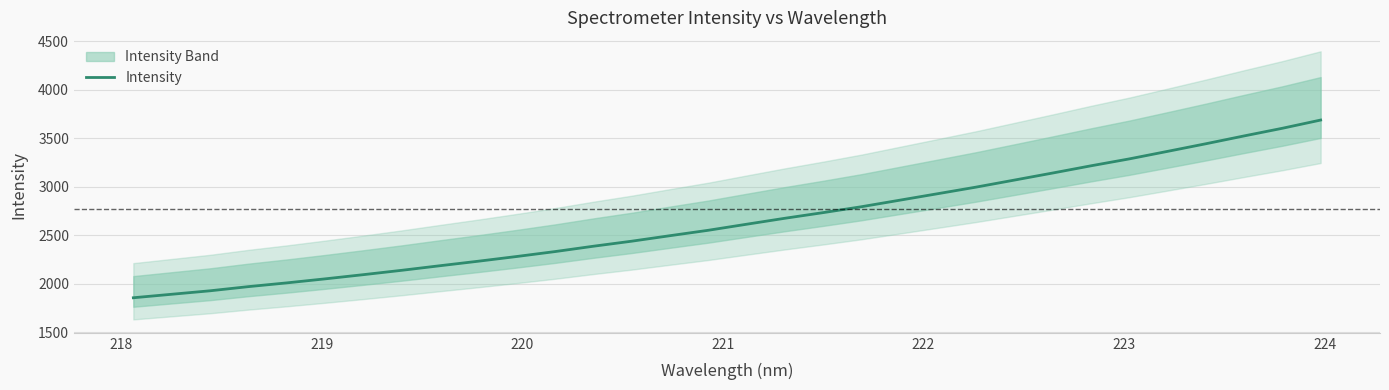

What is the average value?

2649.7